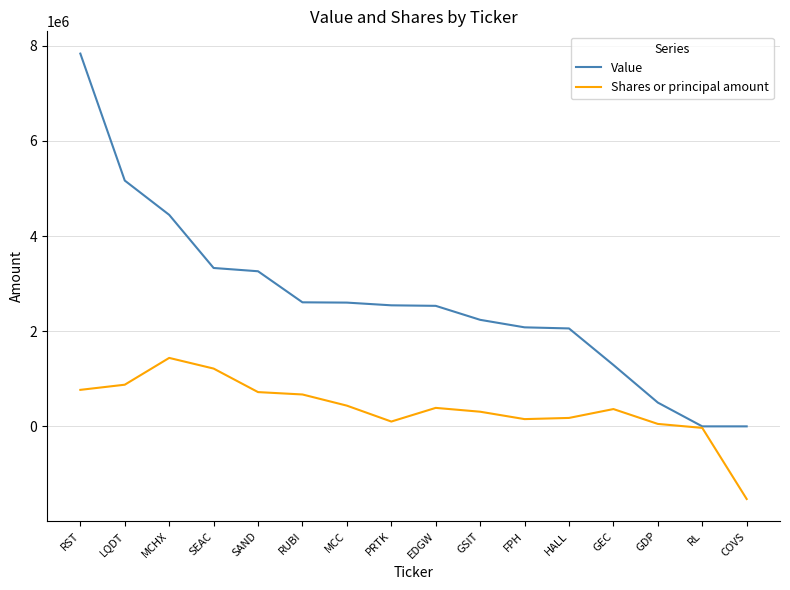

Is the value of Value at GDP greater than the value of Shares or principal amount at RUBI?

No